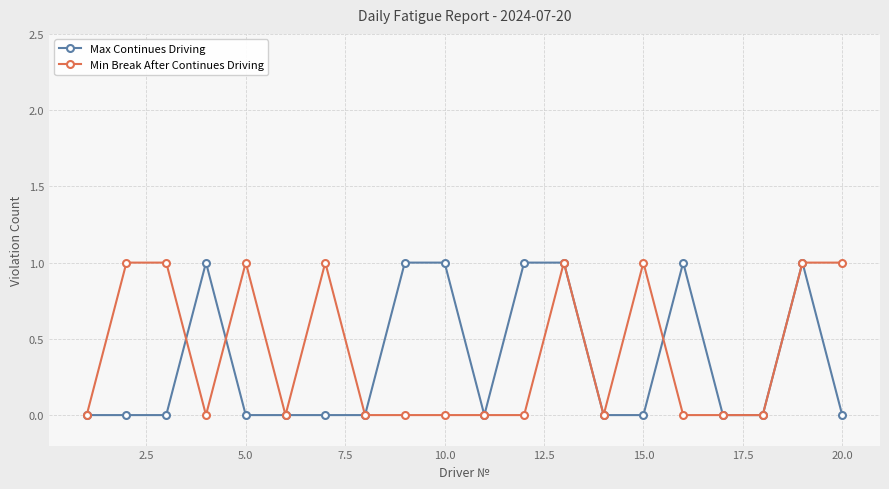

List the series in order of their overall mean, highest first.

Min Break After Continues Driving, Max Continues Driving